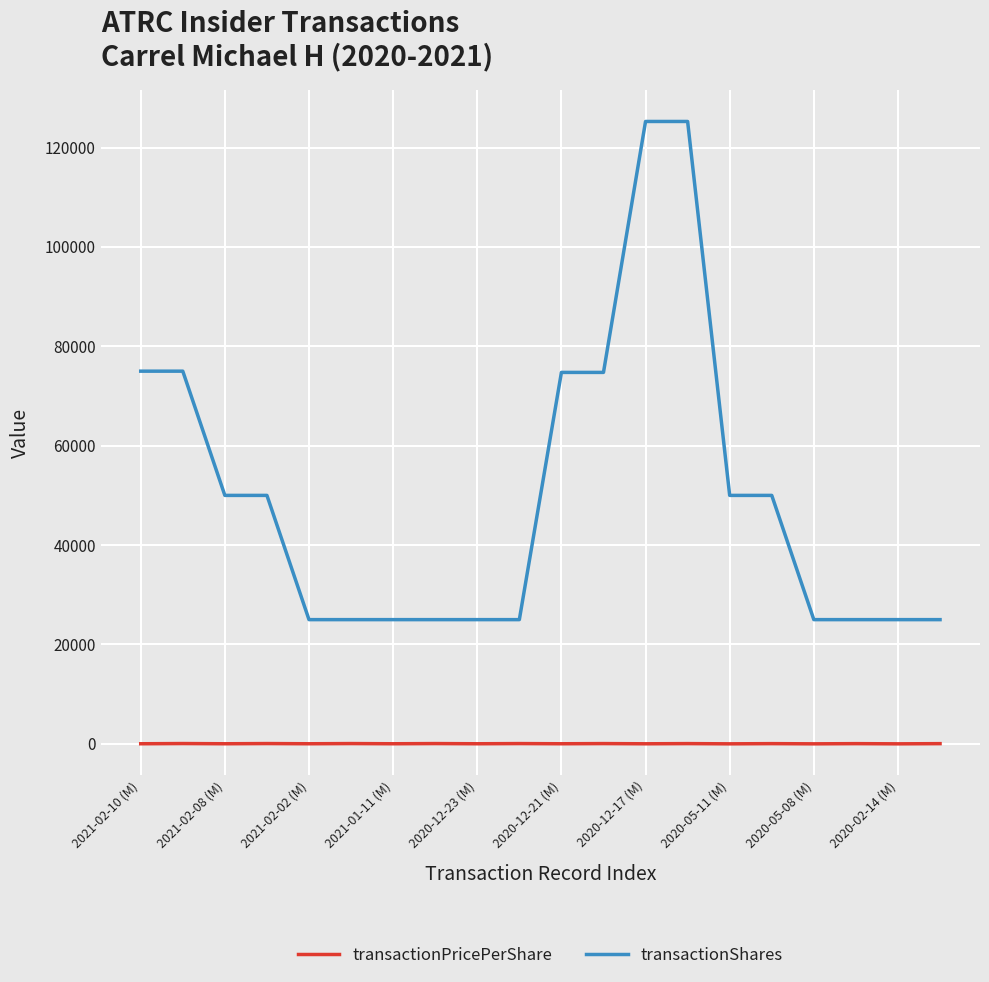

True or false: transactionShares and transactionPricePerShare intersect in this chart.

False